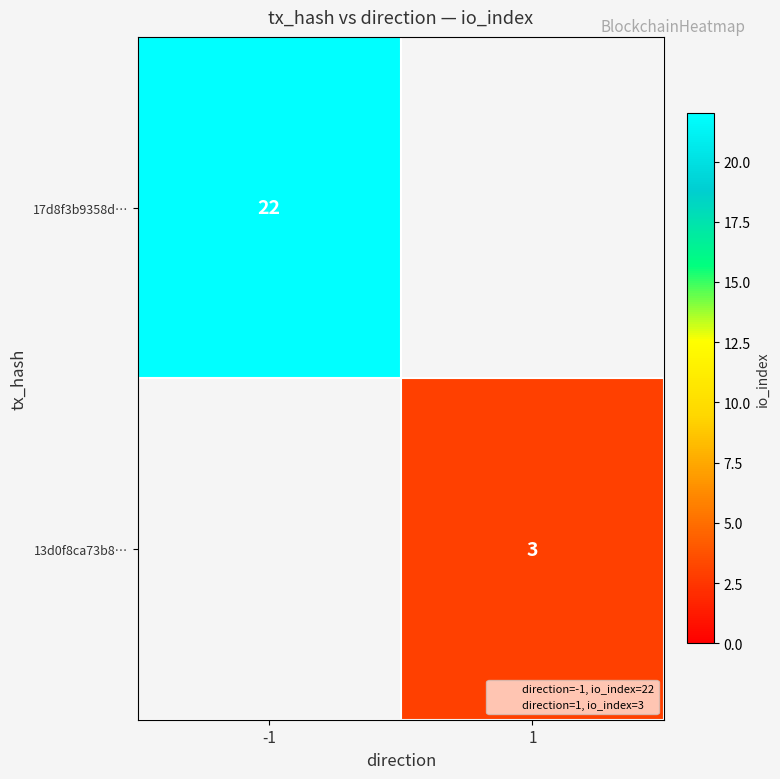

What is the minimum value shown in the chart?

3.0